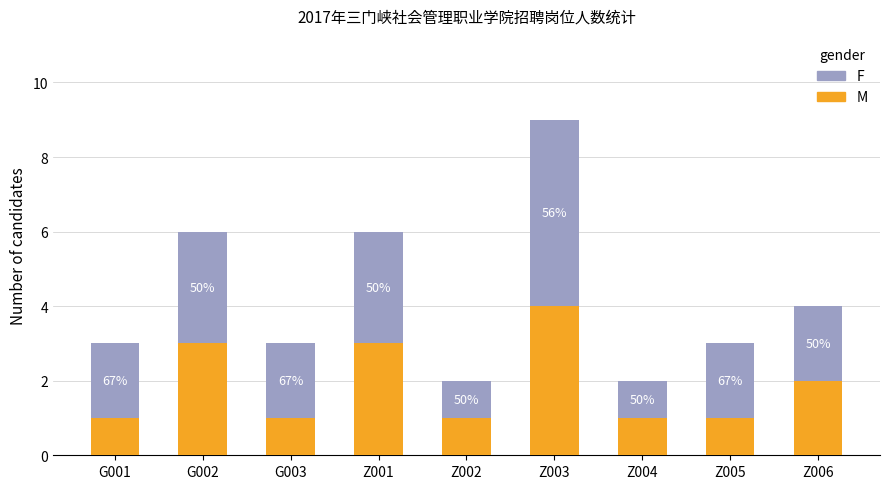

True or false: M has a value of 3 at G002.

True